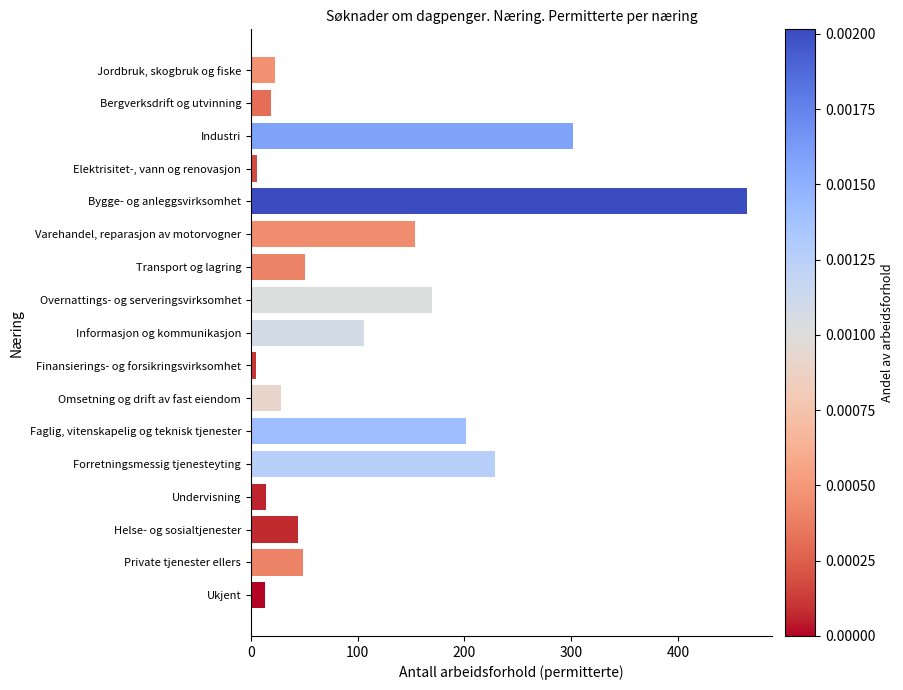

What is the sum of all values?

1879